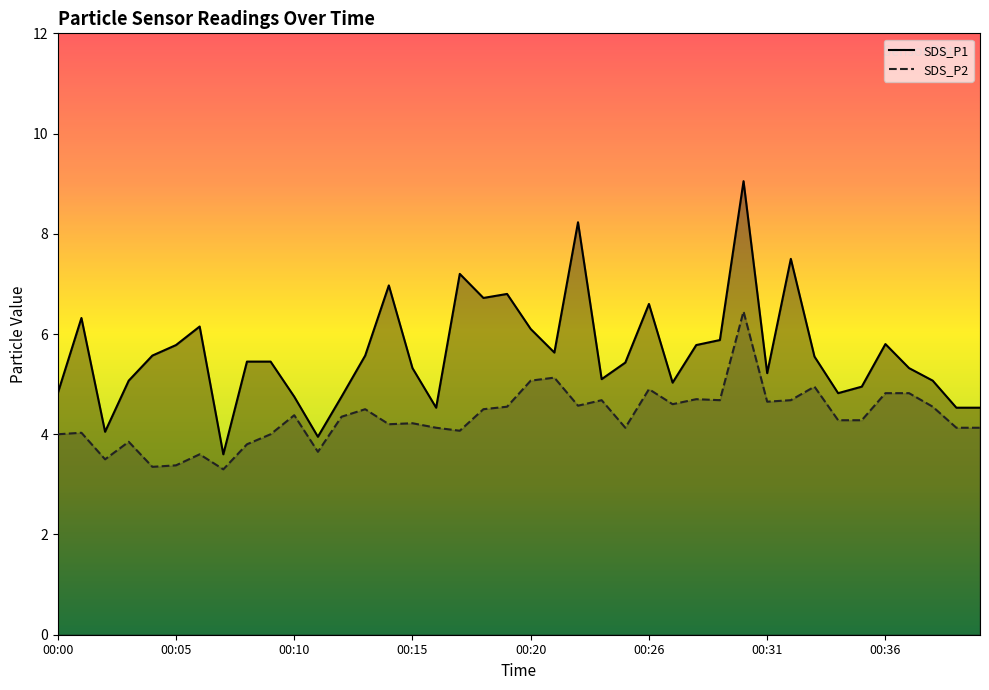

True or false: SDS_P1 and SDS_P2 intersect in this chart.

False